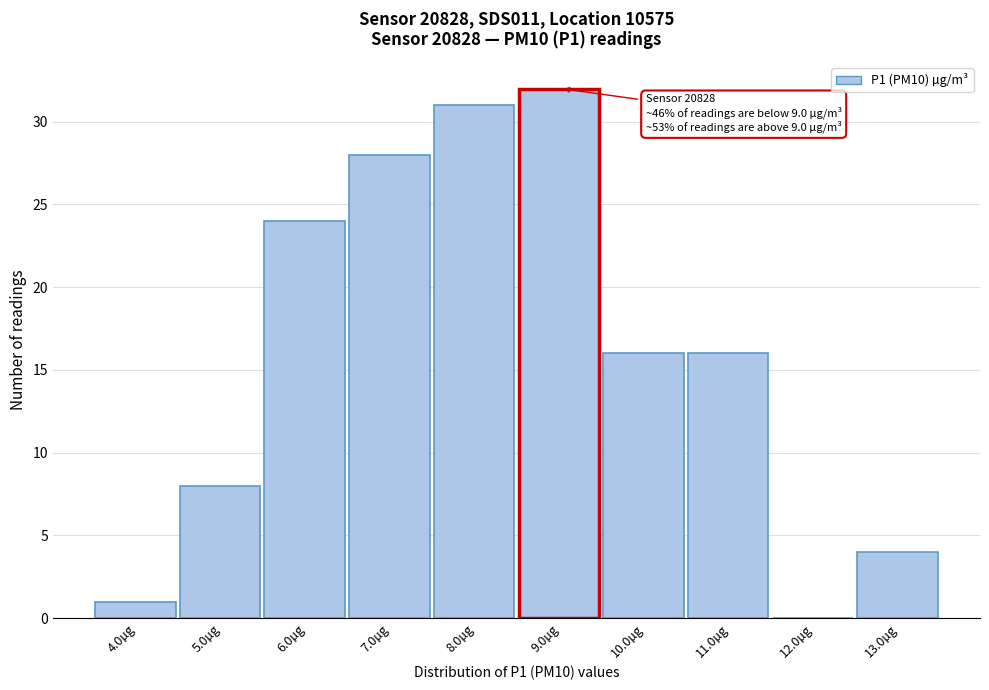

Reading left to right, extract all data points from this chart.

4.0µg=1	5.0µg=8	6.0µg=24	7.0µg=28	8.0µg=31	9.0µg=32	10.0µg=16	11.0µg=16	12.0µg=0	13.0µg=4